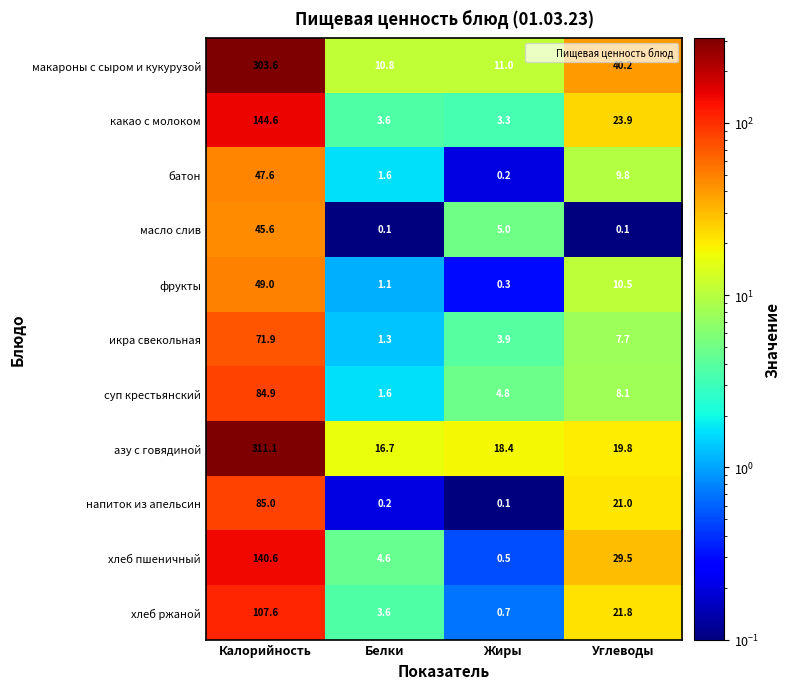

Is it true that макароны с сыром и кукурузой equals 14.2 at Белки?

False